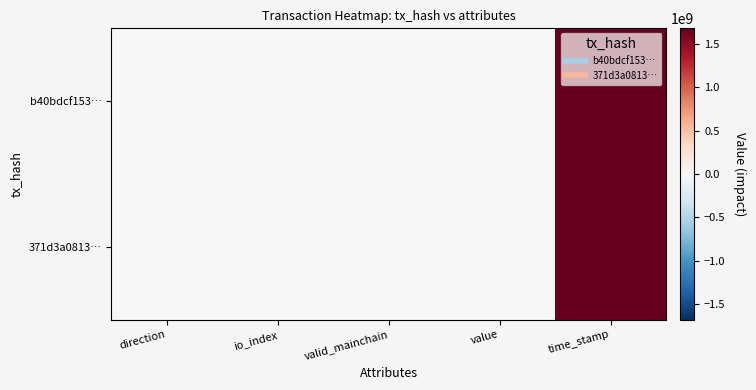

What is the smallest value displayed?

-1.0